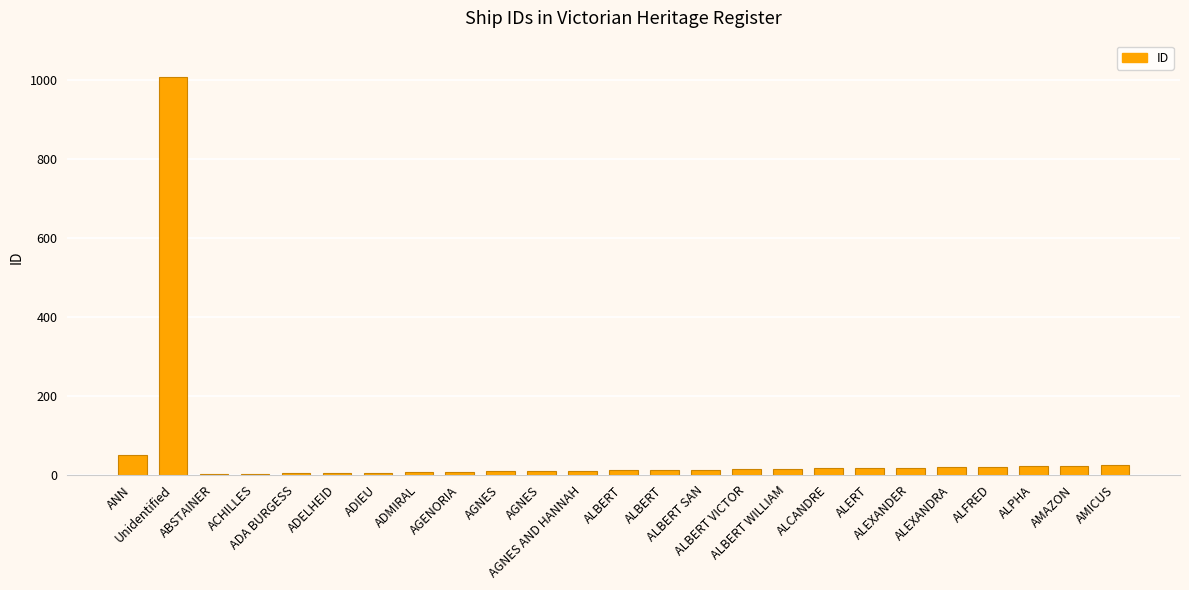

Which category has the highest value across all series?

Unidentified